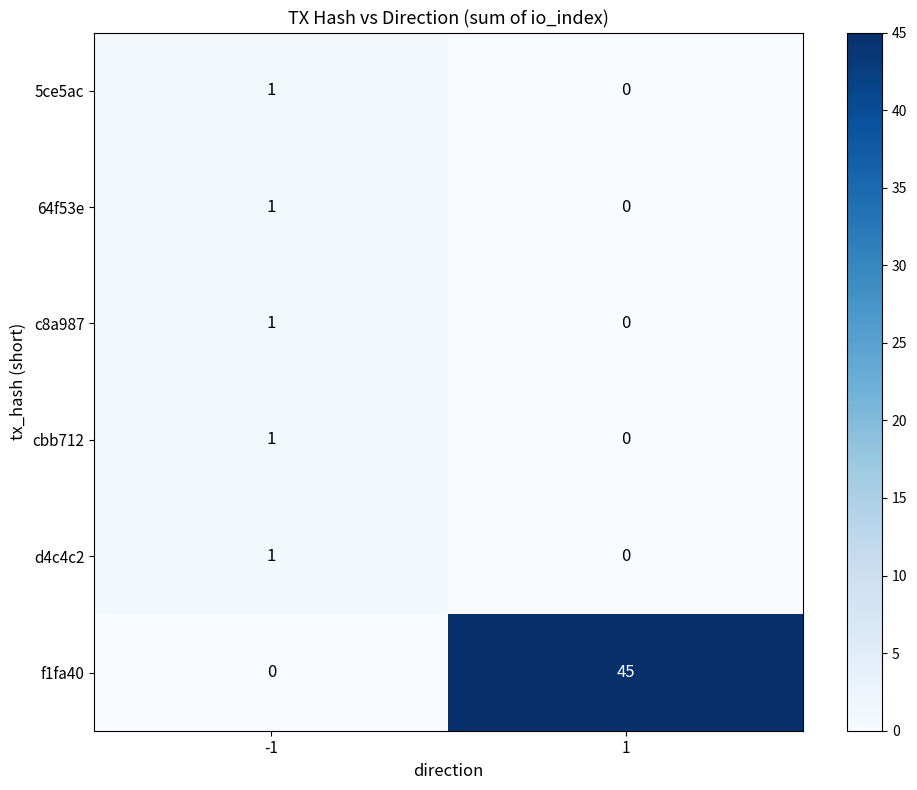

Rank the categories by 64f53e value from lowest to highest.

1, -1